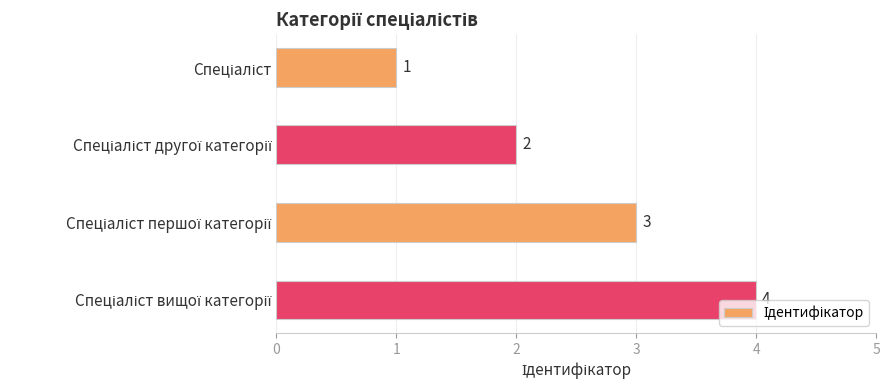

How many values are below 3?

2